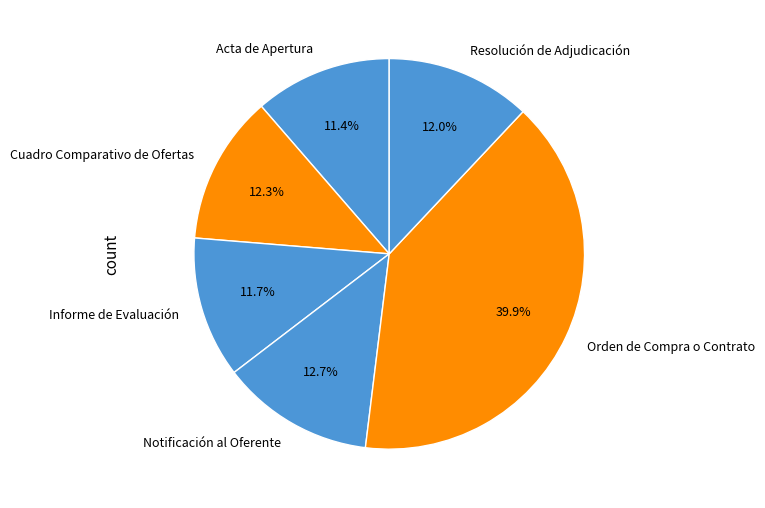

How many segments does this pie chart have?

6